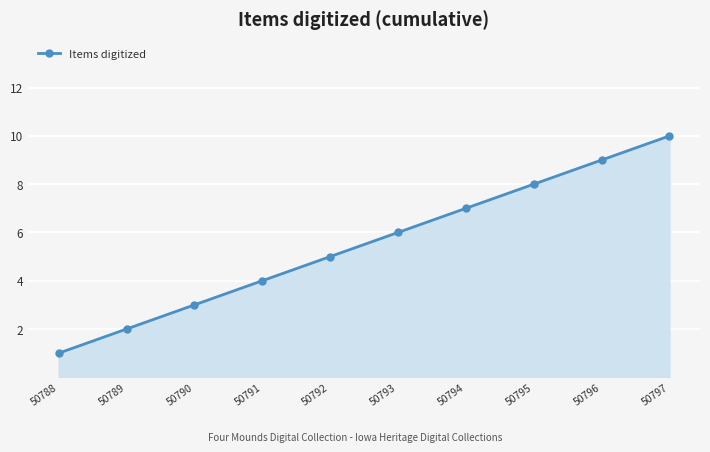

Count the values in the range 3 to 8.

6